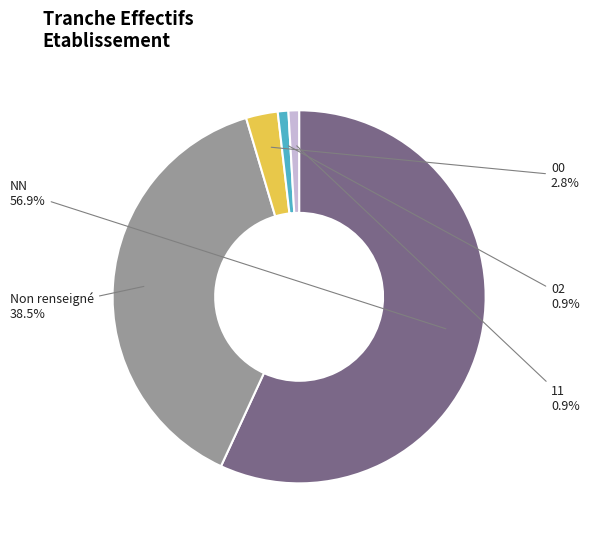

Between 02 and NN, which is larger?

NN